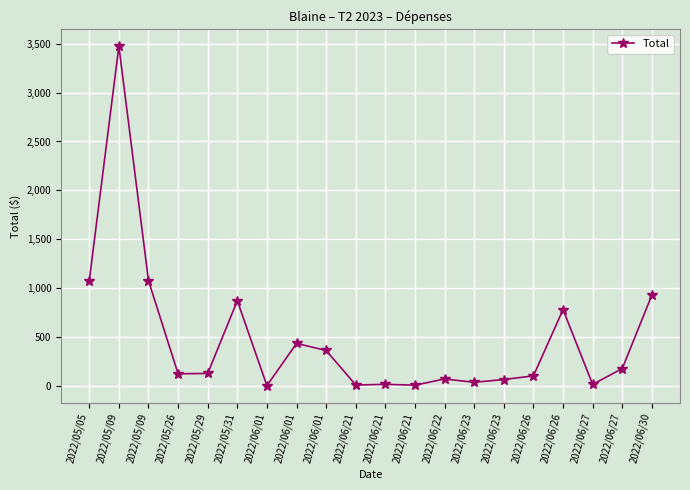

How many lines are shown in the chart?

1